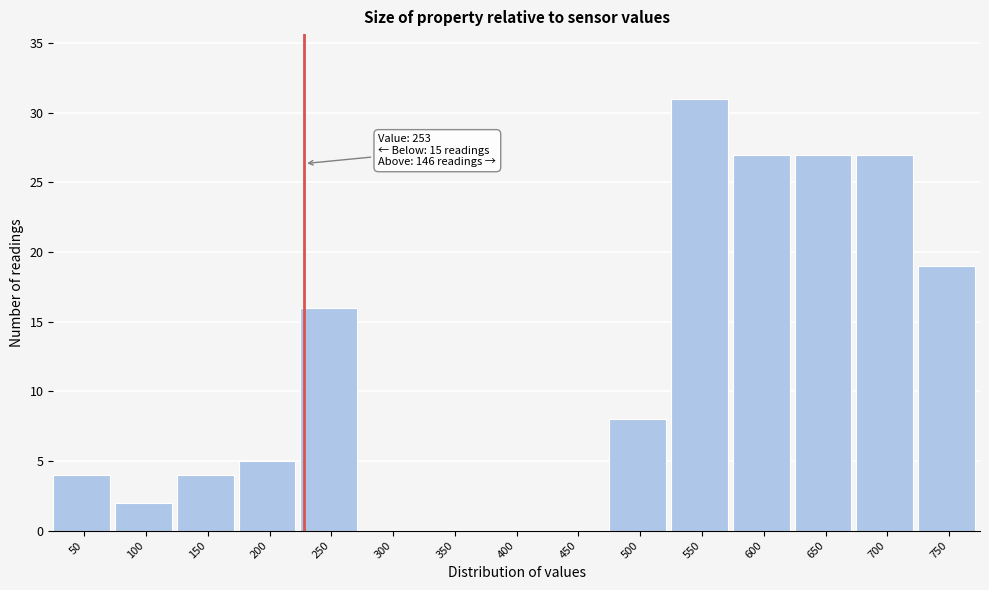

Reading left to right, transcribe all the data shown in this chart.

50=4	100=2	150=4	200=5	250=16	300=0	350=0	400=0	450=0	500=8	550=31	600=27	650=27	700=27	750=19